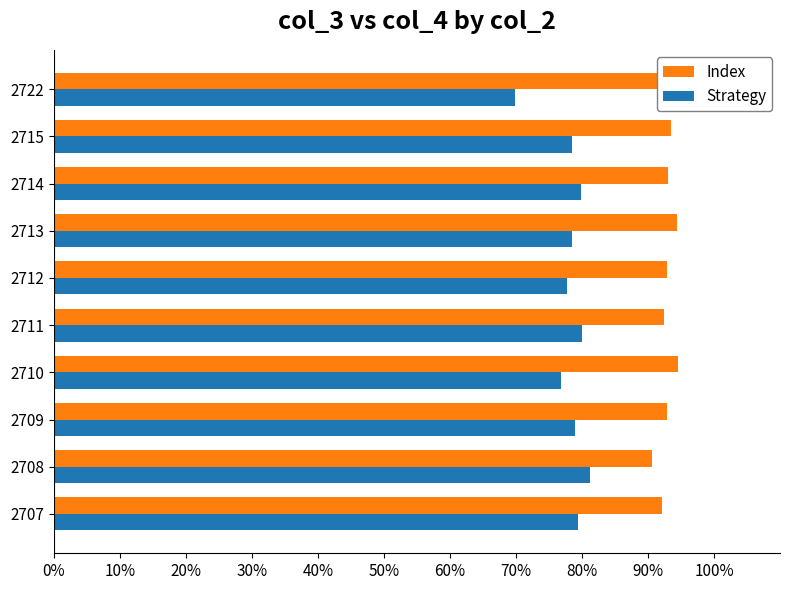

Between 2715 and 2722, which series saw the biggest shift?

Strategy